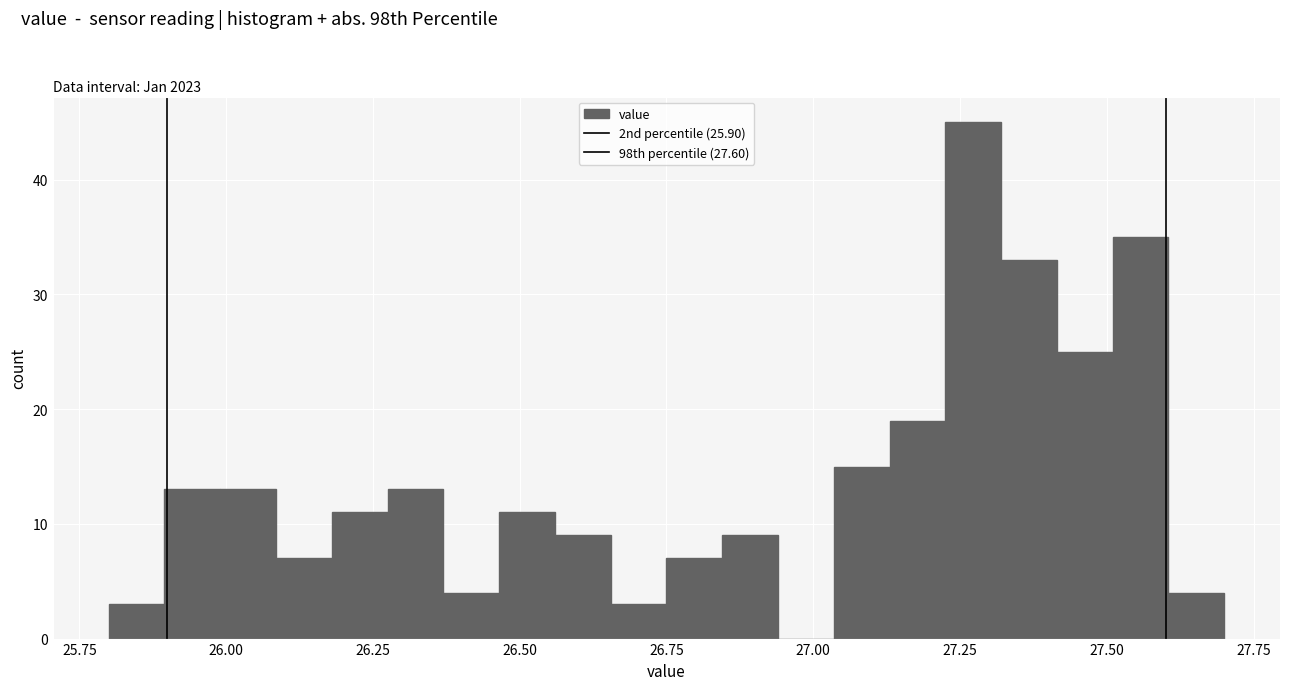

Around what value on the x-axis is the tallest bar? Give the approximate position of its centre, as read against the axis.

27.25